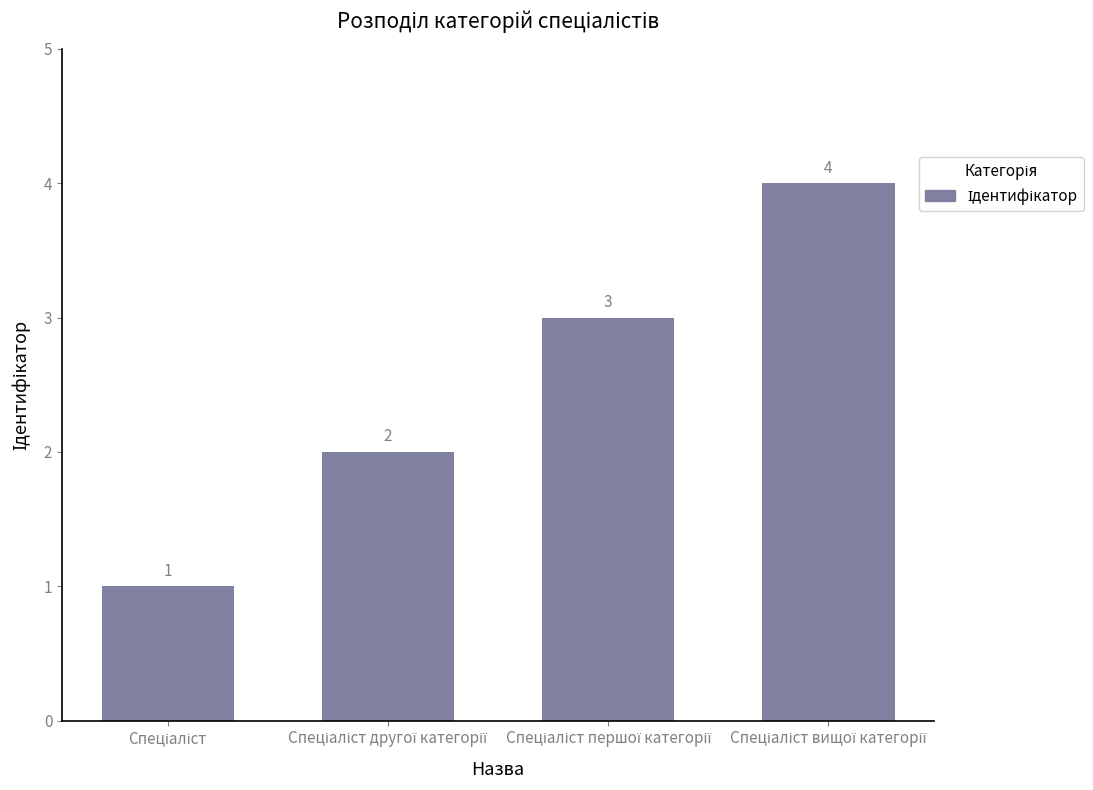

What is the sum of all values?

10